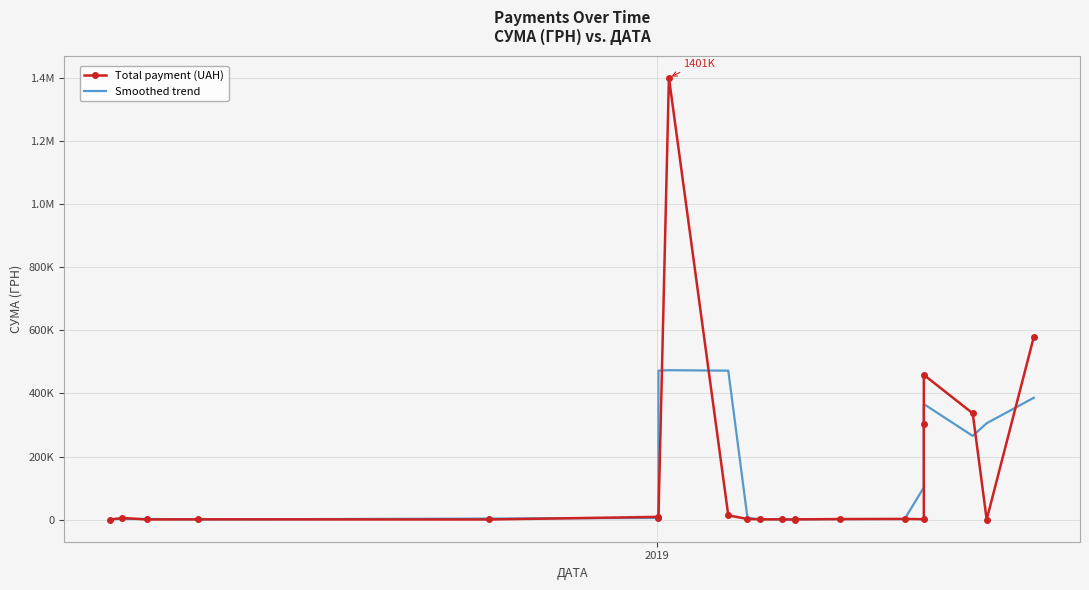

Count the number of data series in this chart.

2